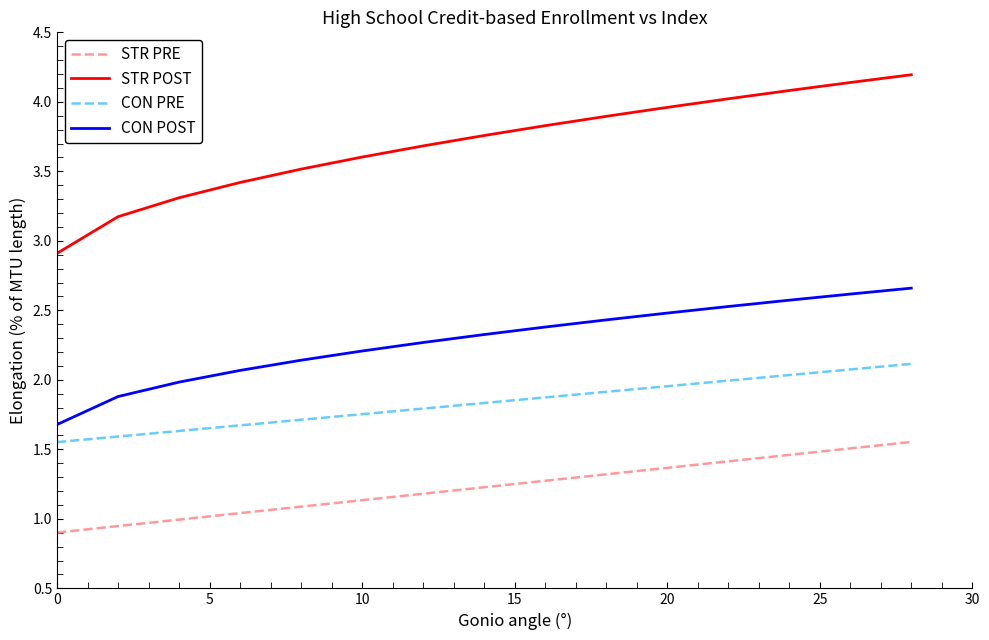

What is the difference between the maximum and minimum values in the CON PRE series?

0.6